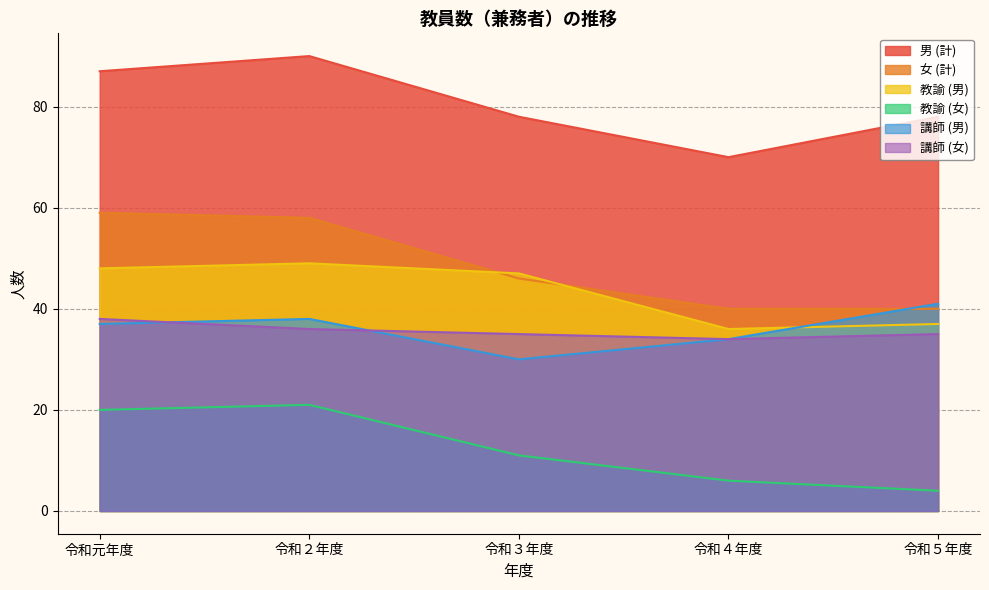

How many times do 講師 (男) and 女 (計) cross each other?

1